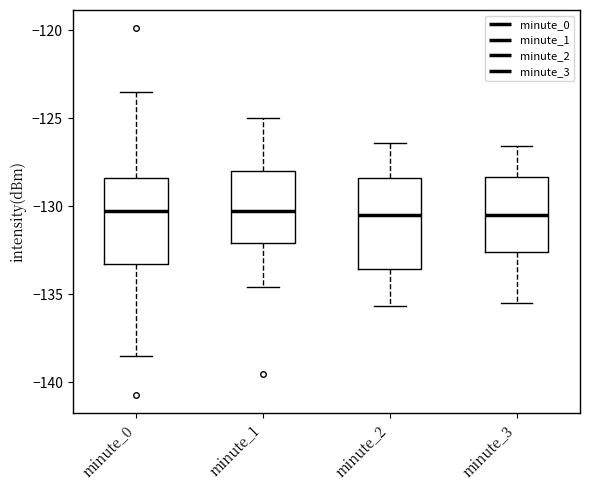

Reading left to right, read every box against the y-axis: the position of its median line, the range the box covers, and the ends of its whiskers. The values are not printed on the chart, so give them approximately, as read against the axis.

minute_0: median -130.5, box -133.5 to -128.5, whiskers -138.5 to -123.5
minute_1: median -130.5, box -132.0 to -128.0, whiskers -134.5 to -125.0
minute_2: median -130.5, box -133.5 to -128.5, whiskers -135.5 to -126.5
minute_3: median -130.5, box -132.5 to -128.5, whiskers -135.5 to -126.5